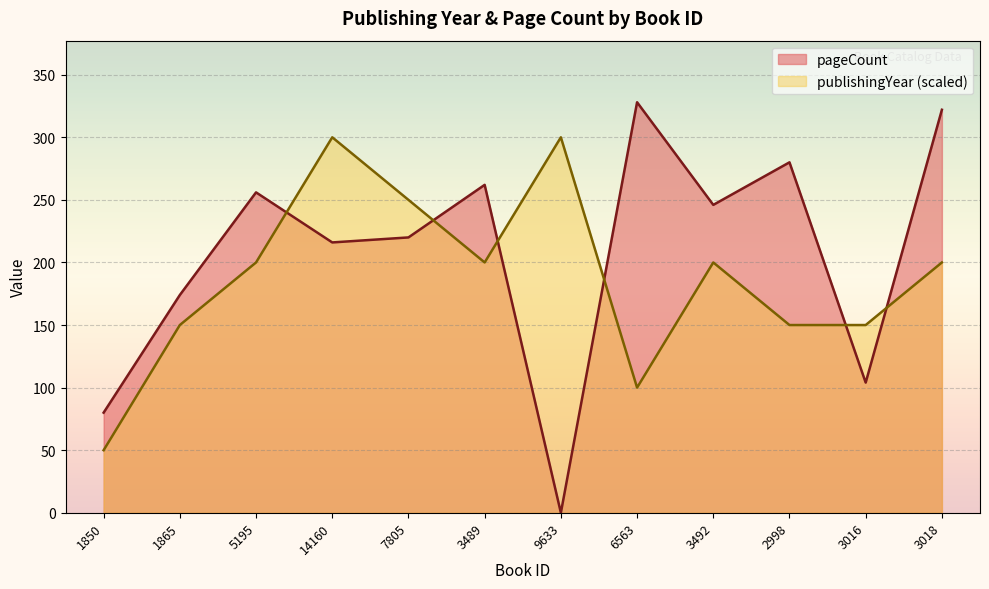

True or false: pageCount and publishingYear intersect in this chart.

True